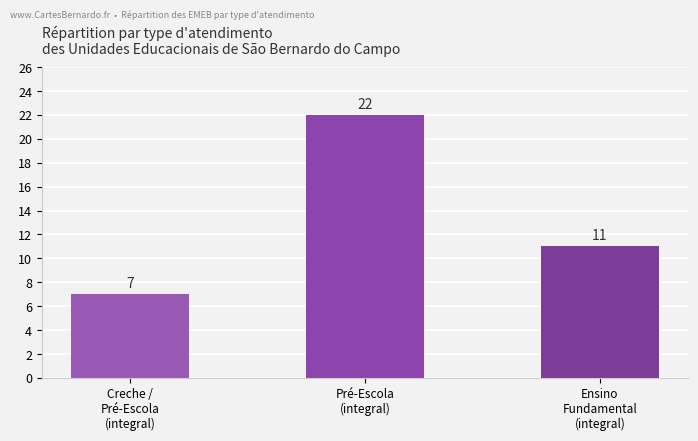

List the labels in order of value, largest first.

Pré-Escola
(integral), Ensino
Fundamental
(integral), Creche /
Pré-Escola
(integral)